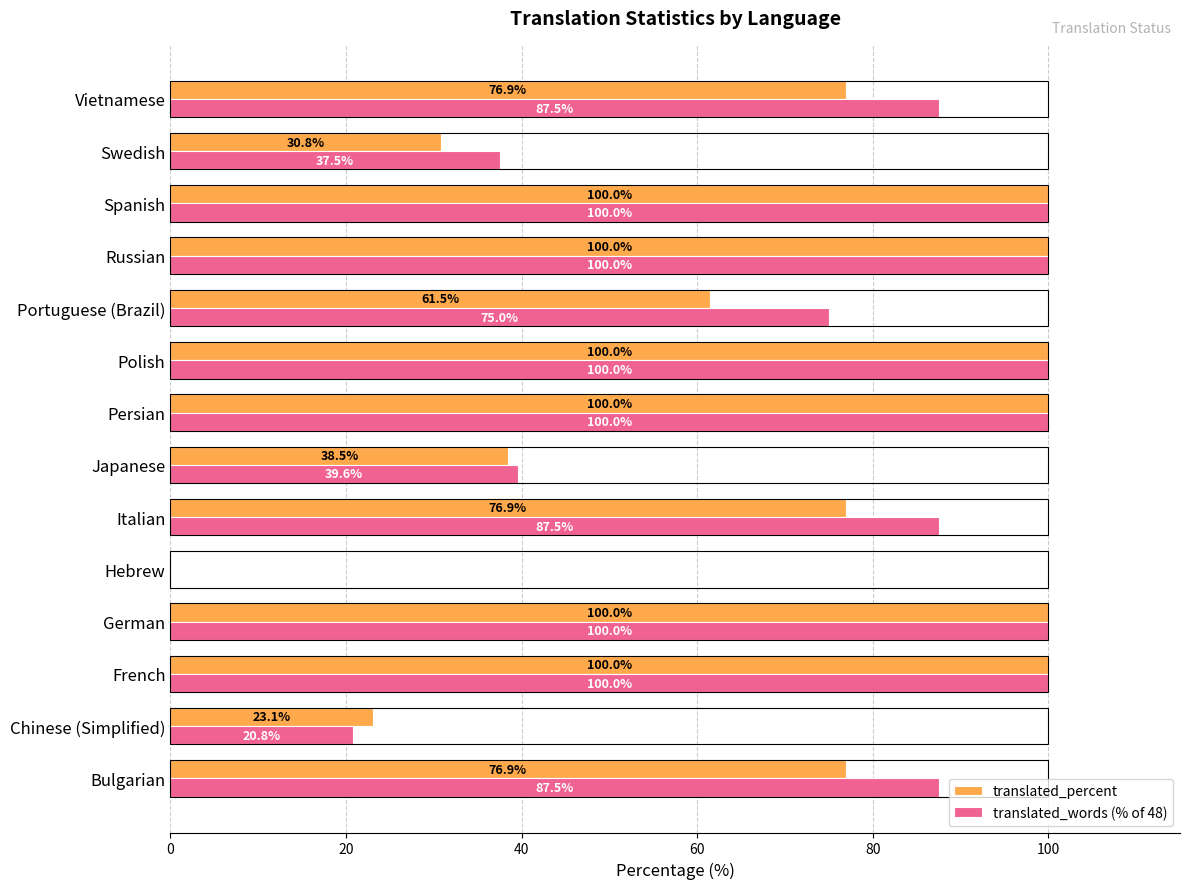

What is the sum of all translated_words (% of 48) values?

1035.4